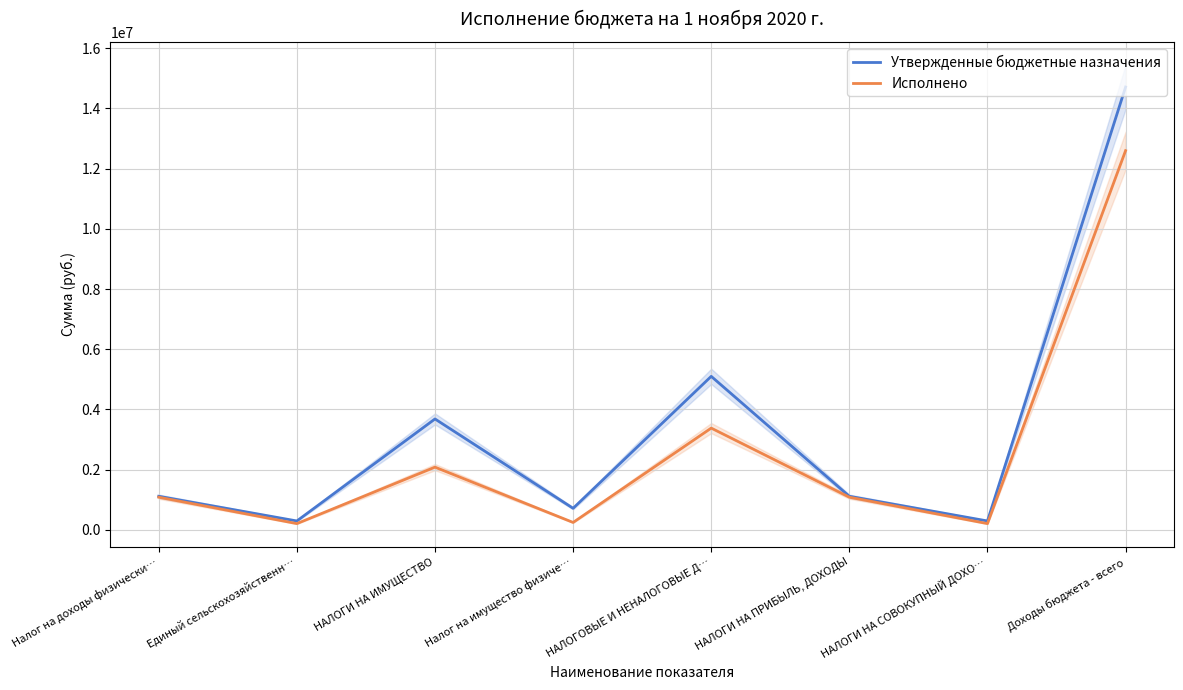

Which series has the largest total across all categories?

Утвержденные бюджетные назначения